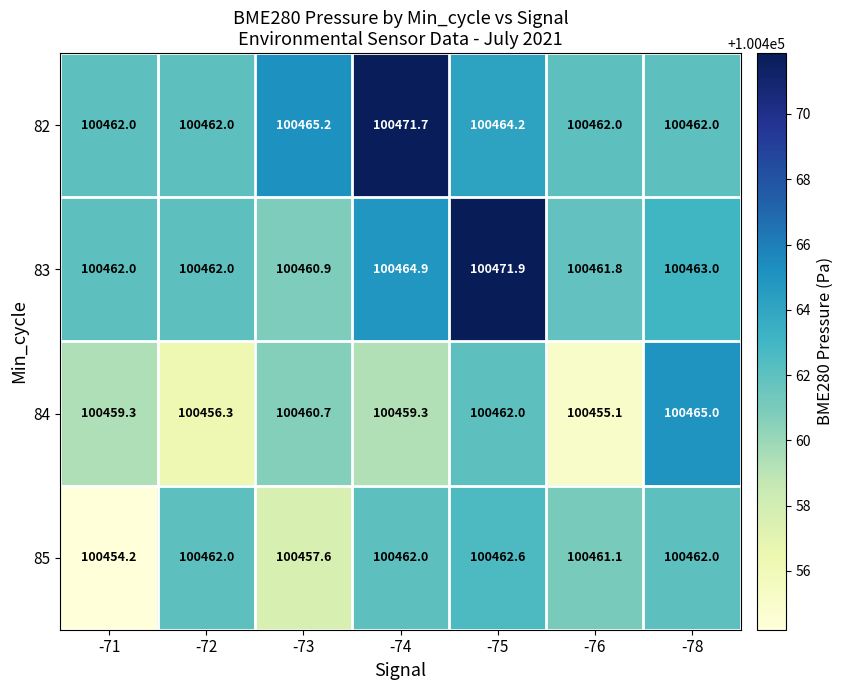

True or false: 83 has a value of 44604.1 at -75.

False